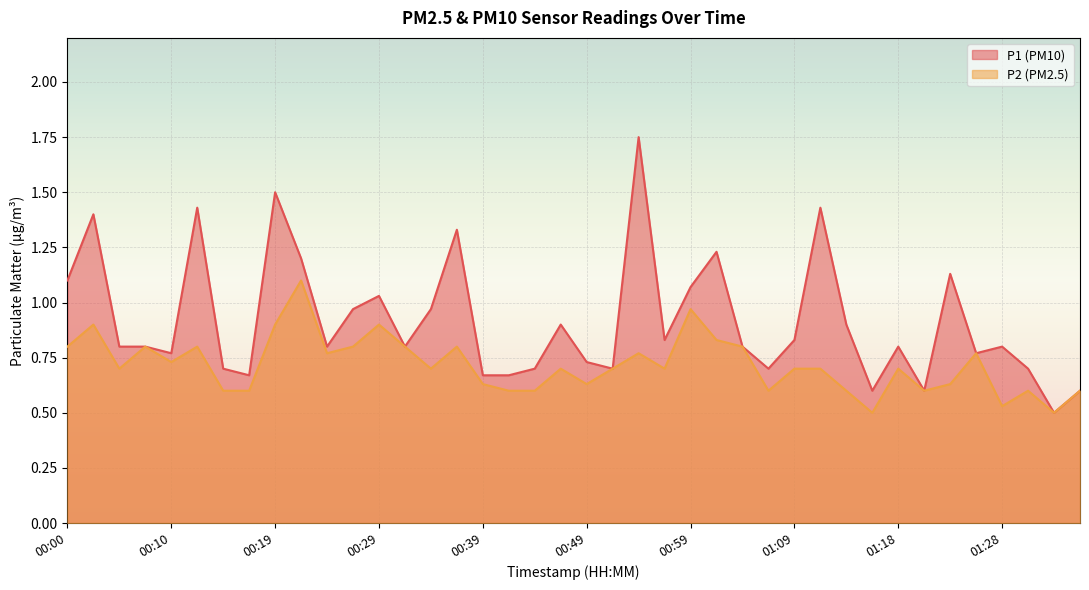

Between 01:36 and 00:37, which is larger?

00:37